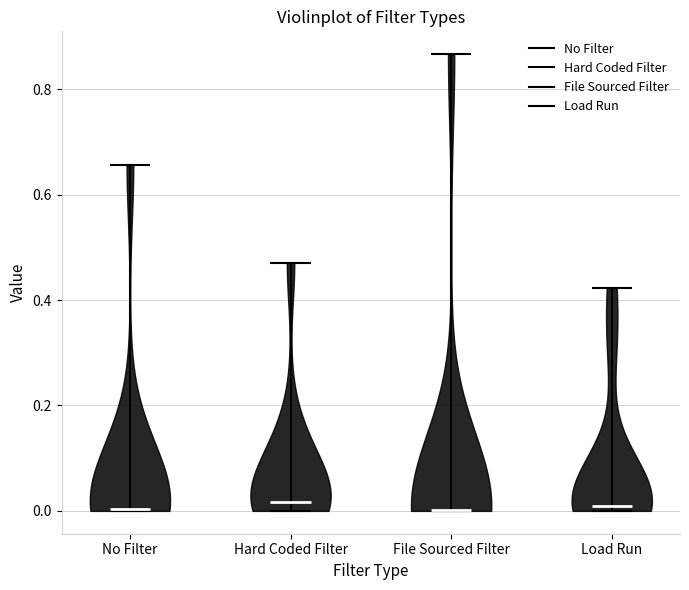

Reading left to right, read every violin against the y-axis: where its median line is, and the lowest and highest points it reaches. The values are not printed on the chart, so give them approximately, as read against the axis.

No Filter: median line 0.00, lowest point 0.00, highest point 0.66
Hard Coded Filter: median line 0.02, lowest point 0.00, highest point 0.48
File Sourced Filter: median line 0.00, lowest point 0.00, highest point 0.86
Load Run: median line 0.00, lowest point 0.00, highest point 0.42